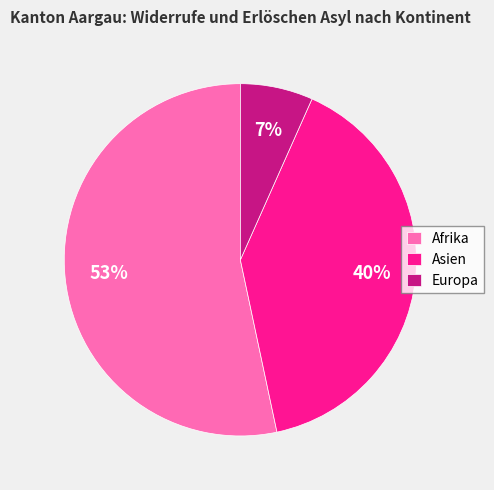

To the nearest percent, what portion does Afrika represent?

53%